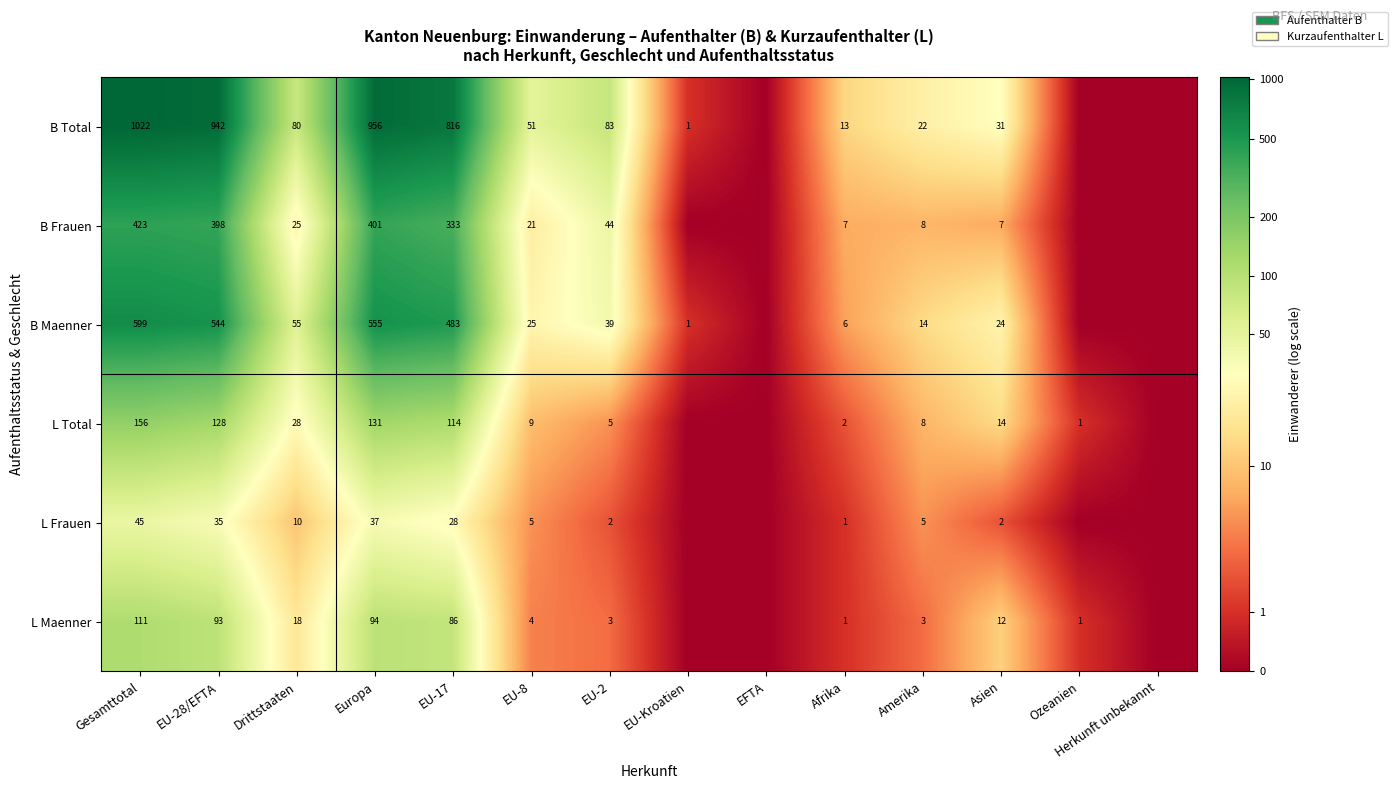

What is the total value across all series at EU-8?

115